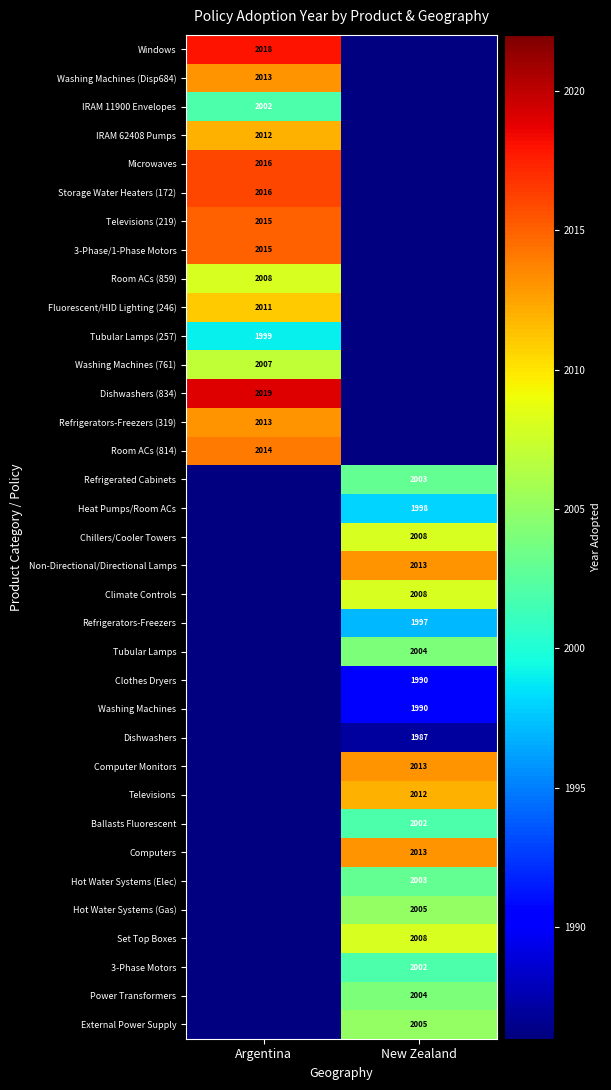

The value of Microwaves at Argentina is 2016. True or false?

True